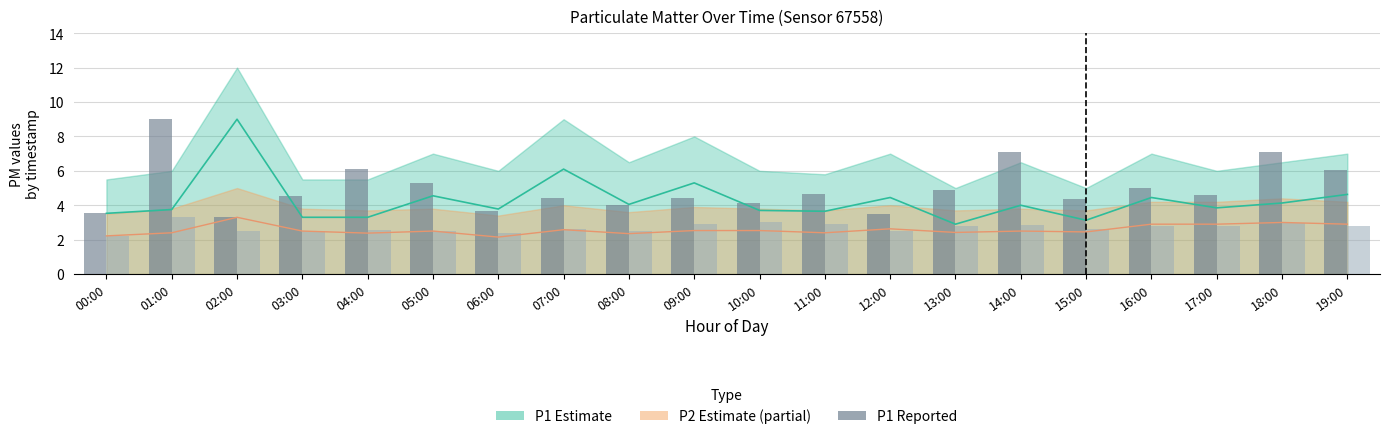

What is the total value across all series at 05:00?

7.8